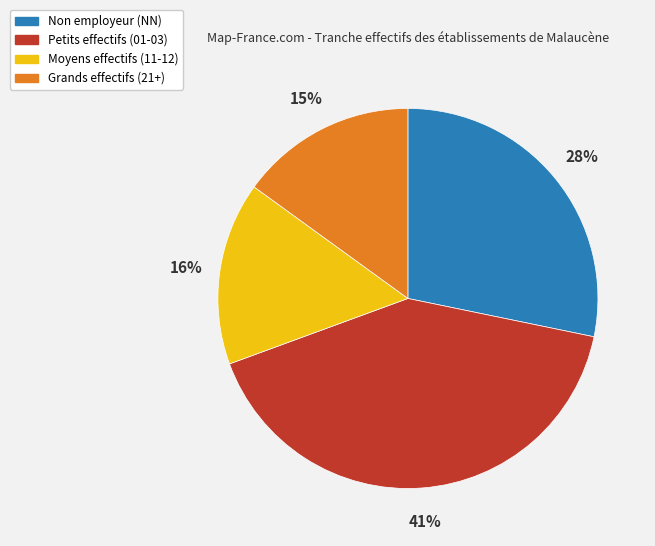

Does Non employeur (NN) represent more than half of the total?

No